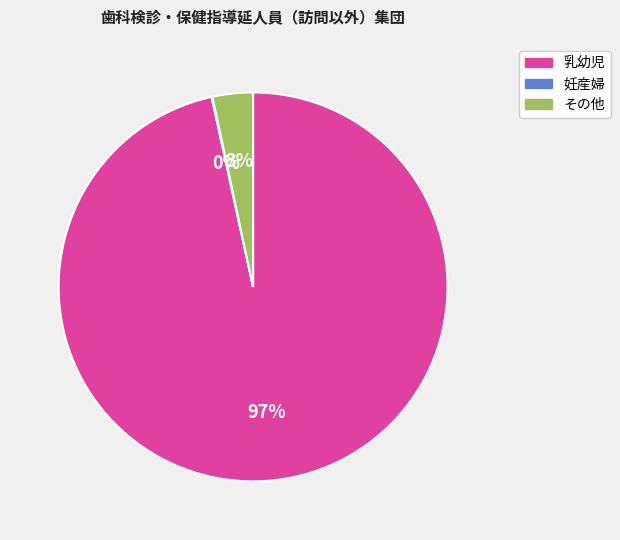

Is it true that その他 is 3% of the pie?

True